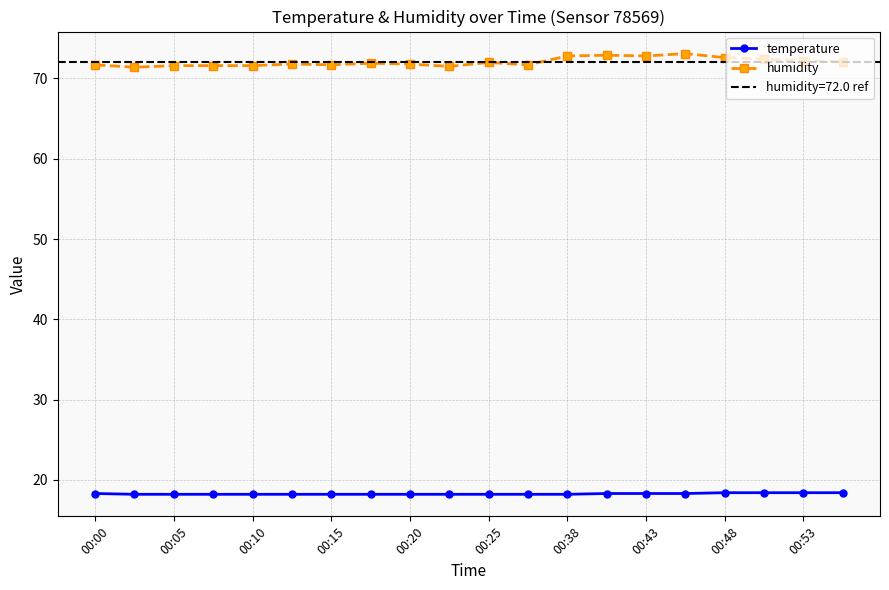

What is the lowest value of the temperature series?

18.2